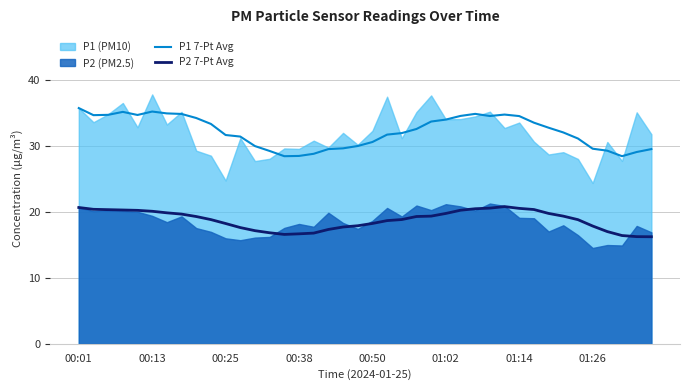

The P1 7-Pt Avg series shows 14.0 at 18. True or false?

False